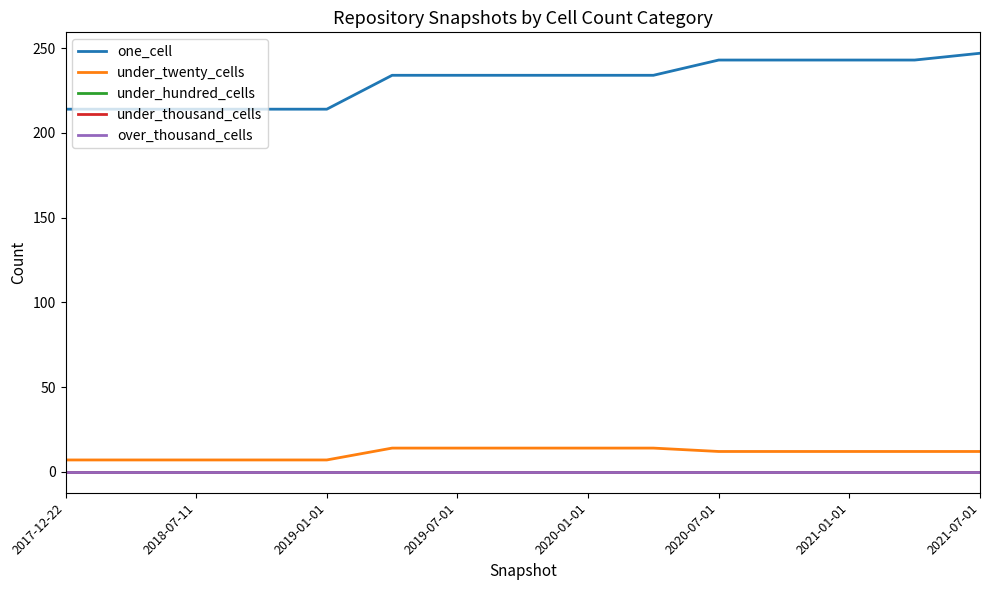

True or false: under_thousand_cells has more than 0 interior local peaks.

False